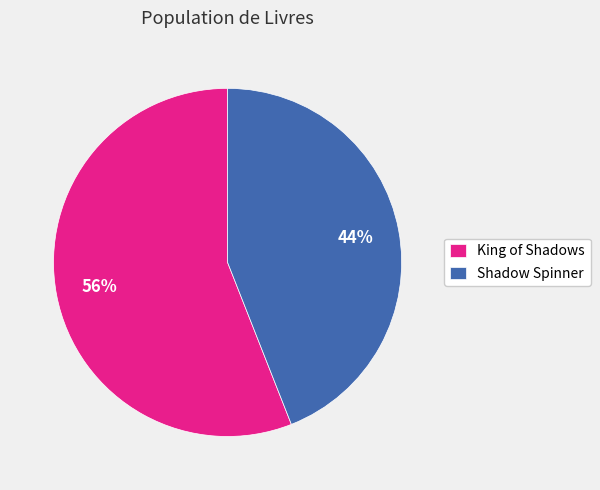

What is the largest slice in the pie chart?

King of Shadows